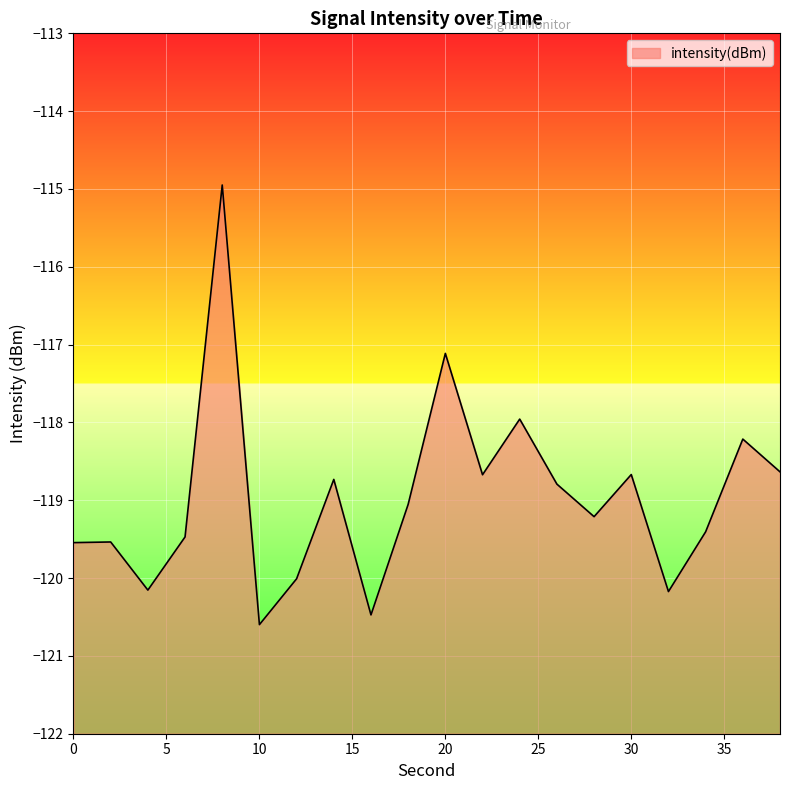

Which category has the highest value across all series?

8